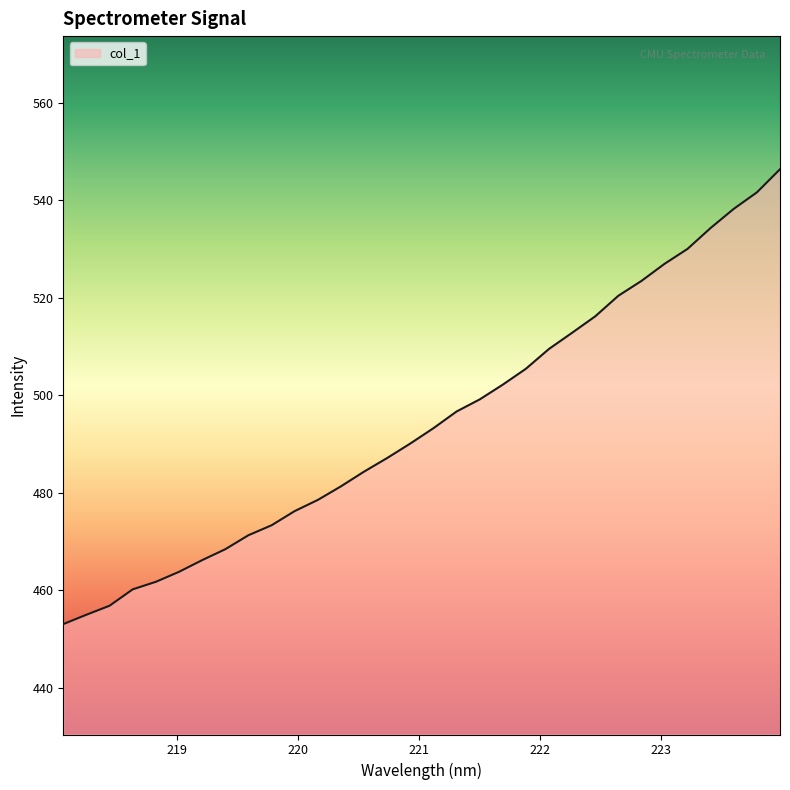

How many lines are shown in the chart?

1